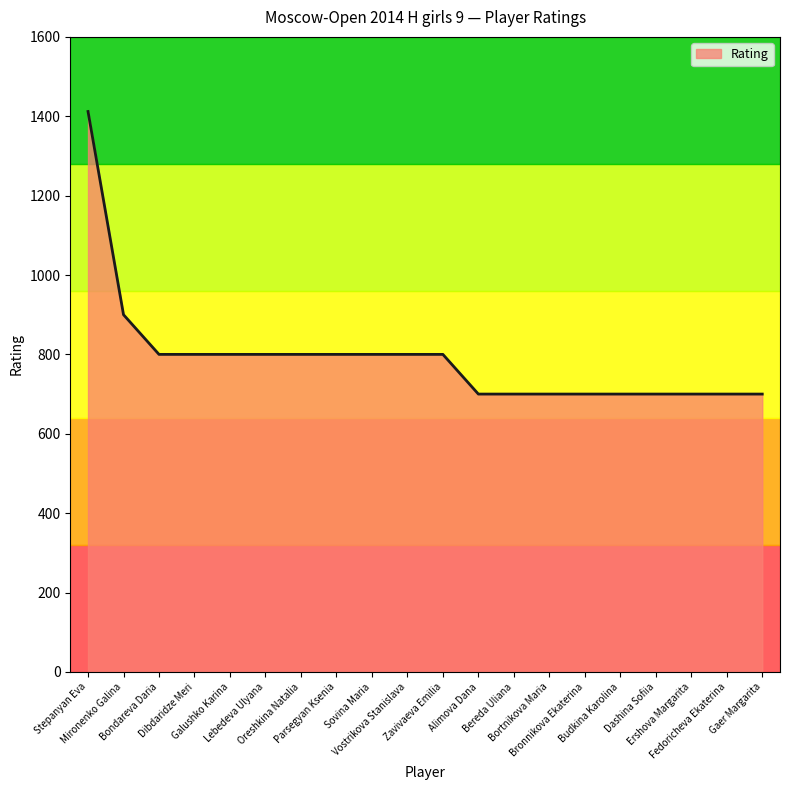

What is the difference between the maximum and minimum values?

712